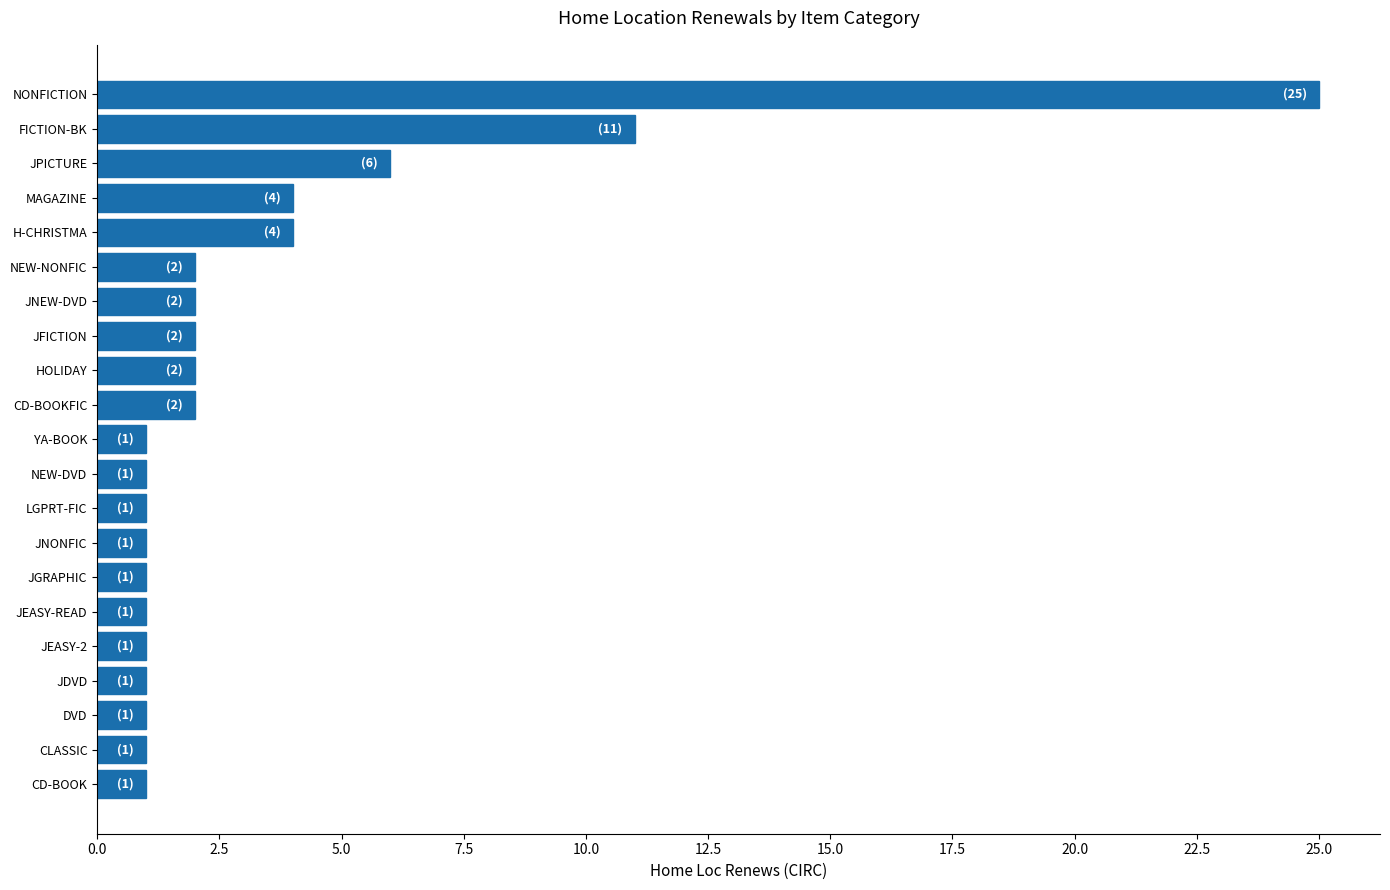

The value at NEW-NONFIC is 1. True or false?

False